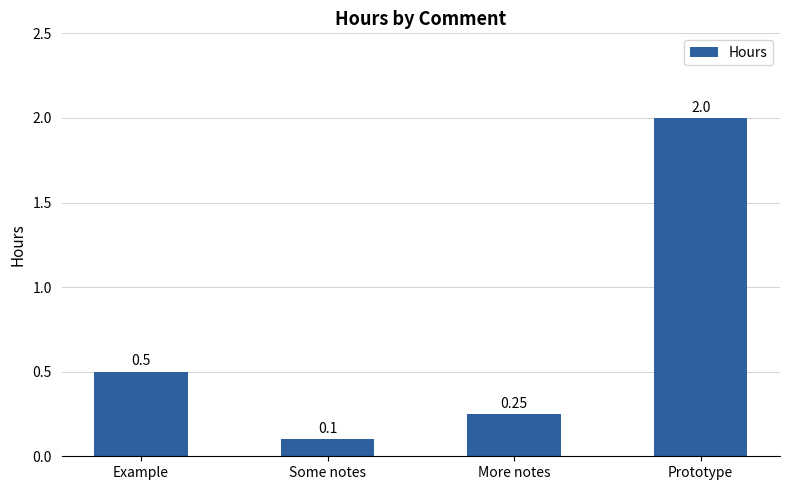

What is the label of the 3rd bar from the left?

More notes